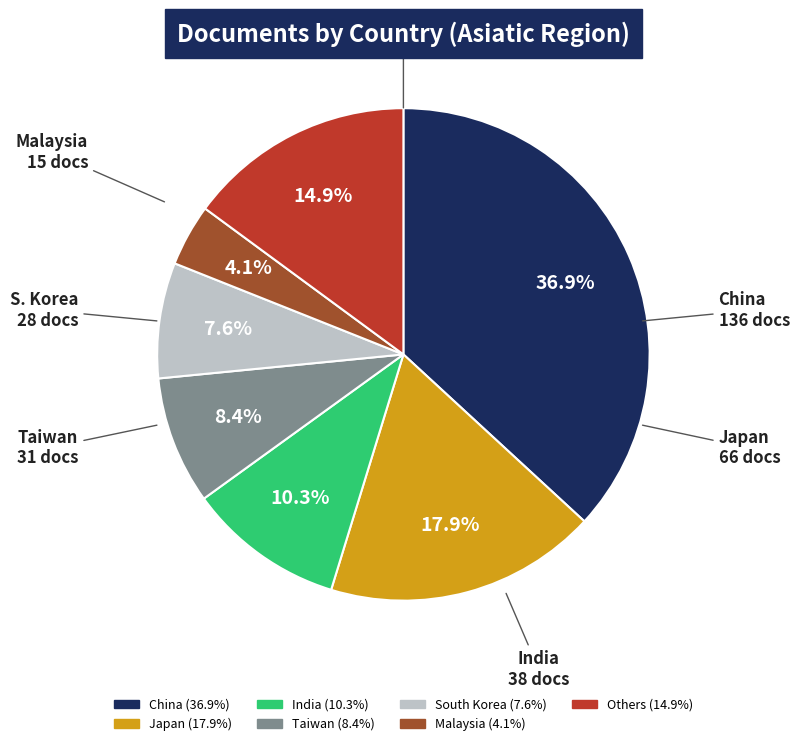

Does any single category account for the majority?

No